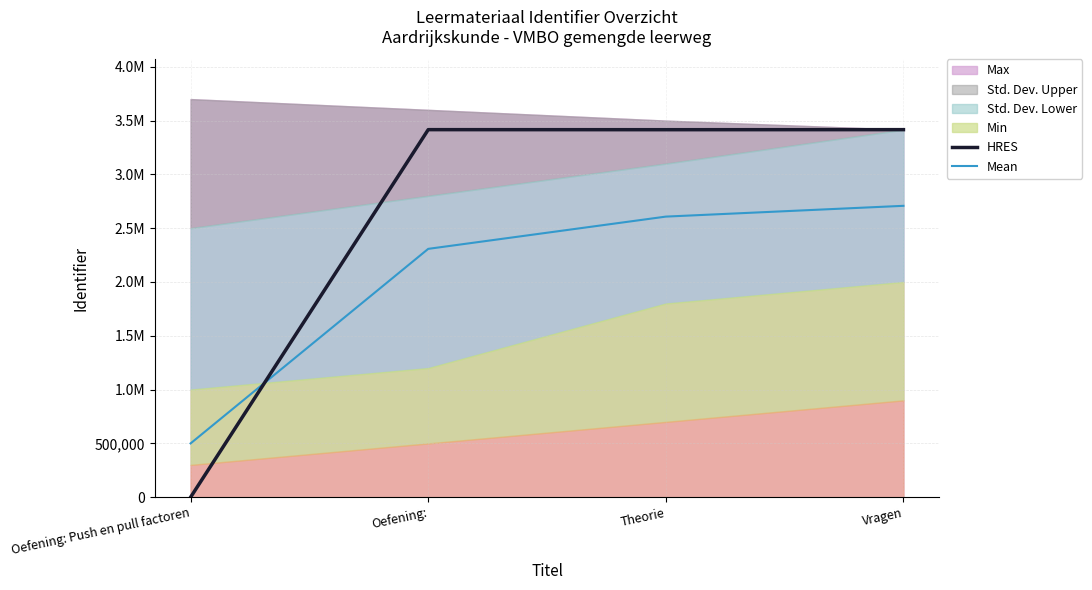

Where is Mean nearest to the value 1603962?

Oefening: